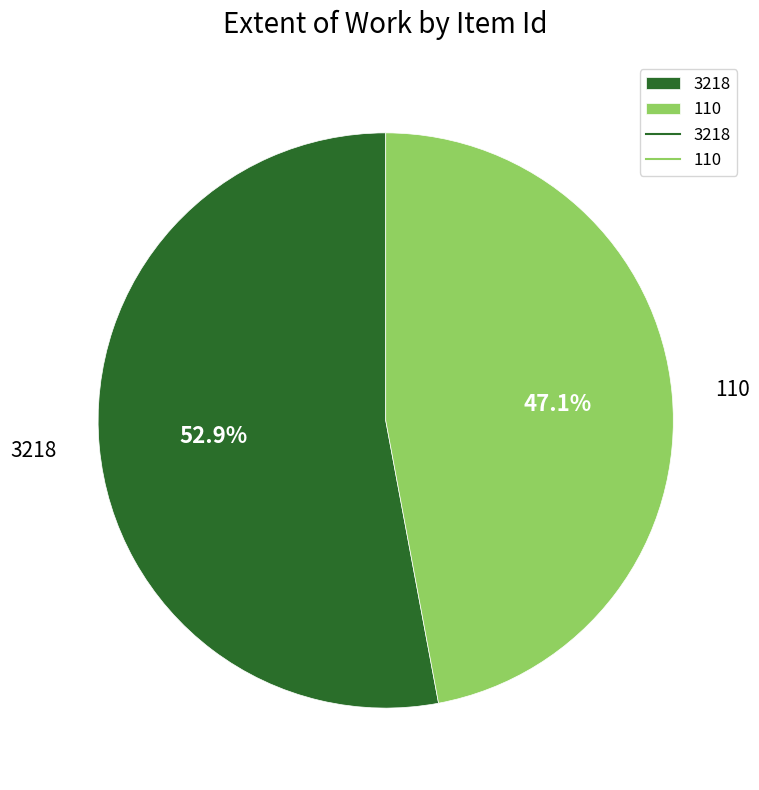

What percentage do 110 and 3218 together represent?

100.0%